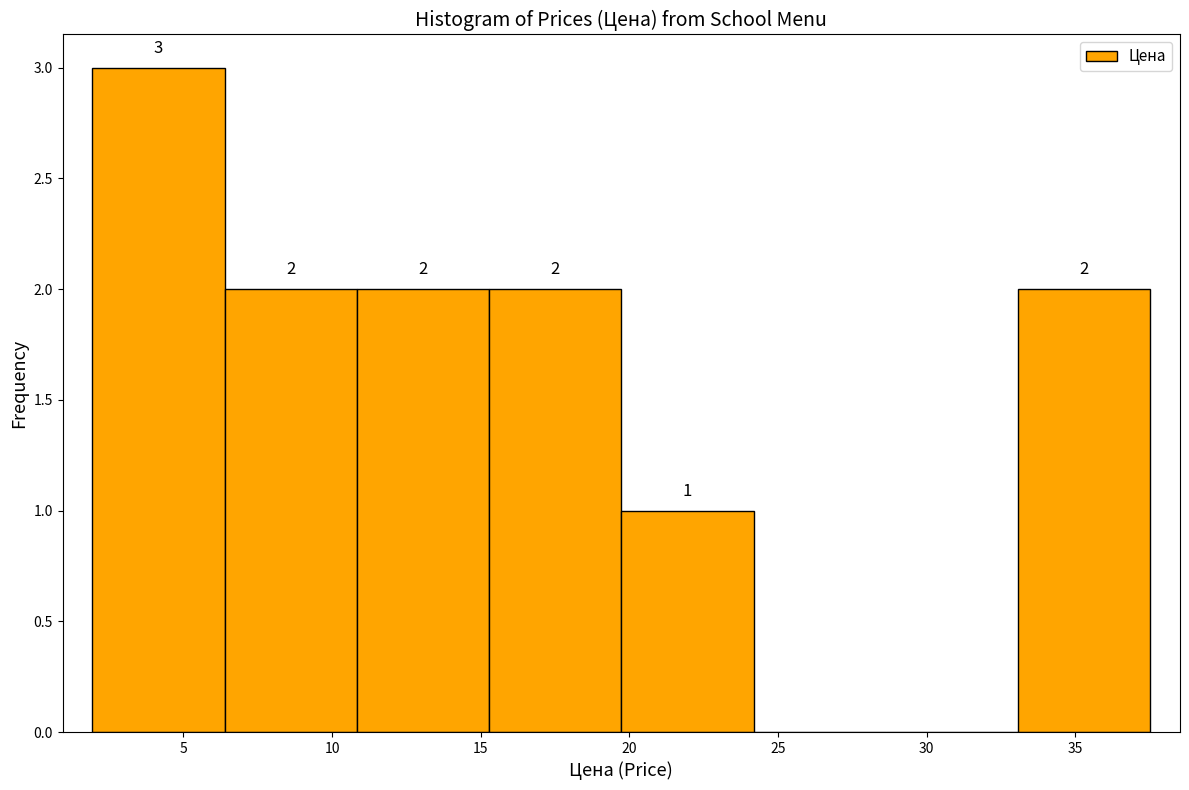

Over which range of the x-axis is the bar tallest?

2.0 to 6.5